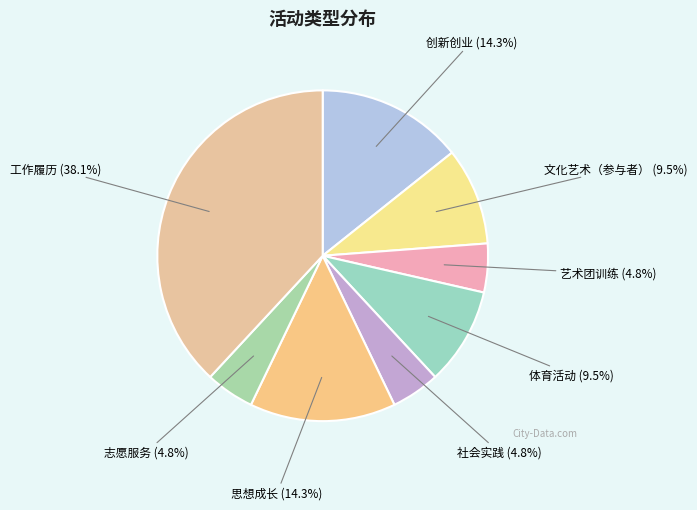

Count the number of slices in the pie.

8